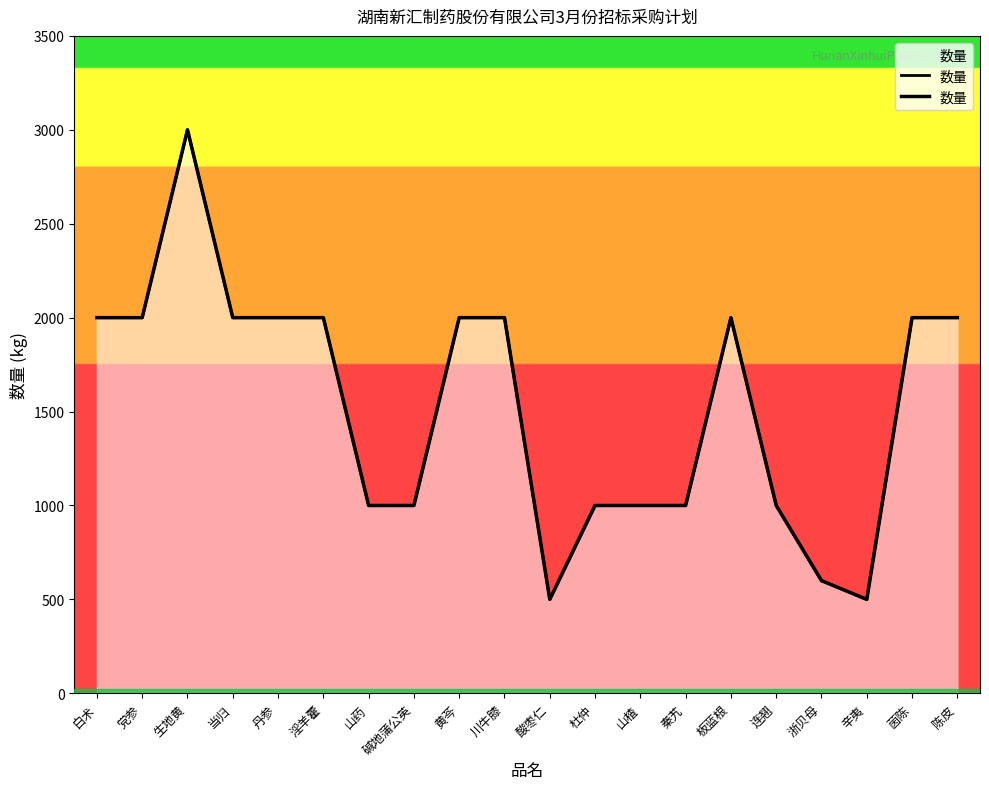

Which has a higher value, 丹参 or 茵陈?

丹参